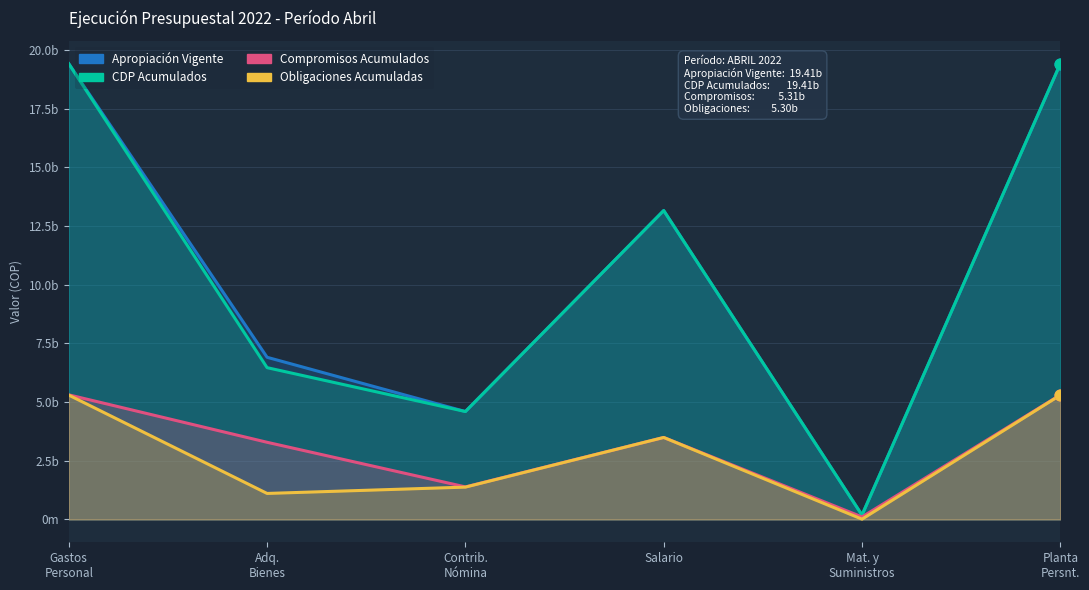

What is the total value across all series at Contrib. Nómina?

11964142982.0